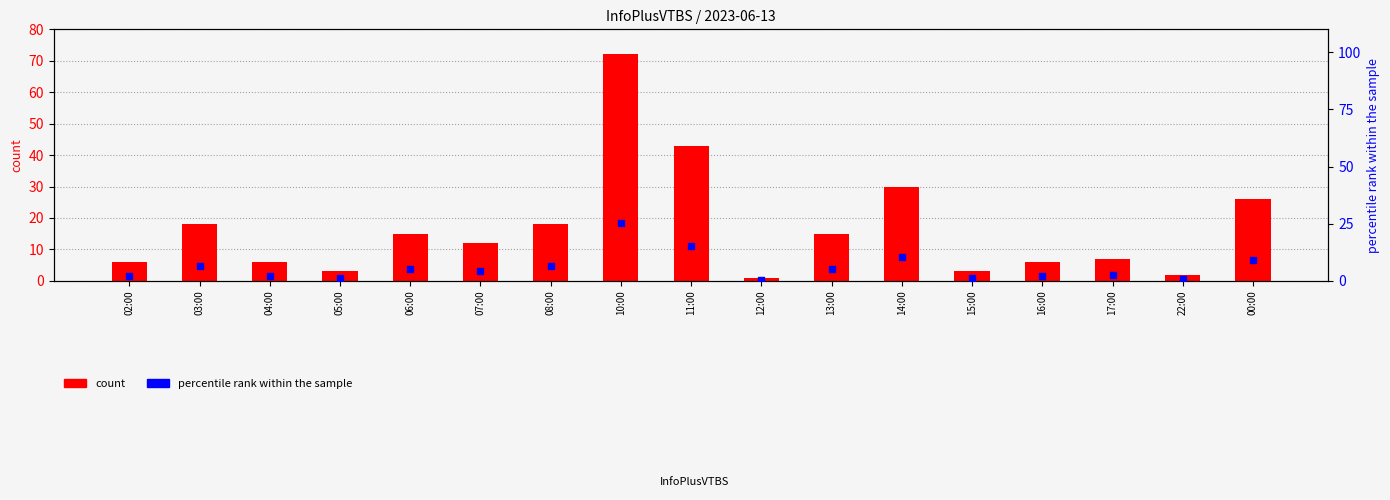

At how many categories does at least one series exceed 38?

2